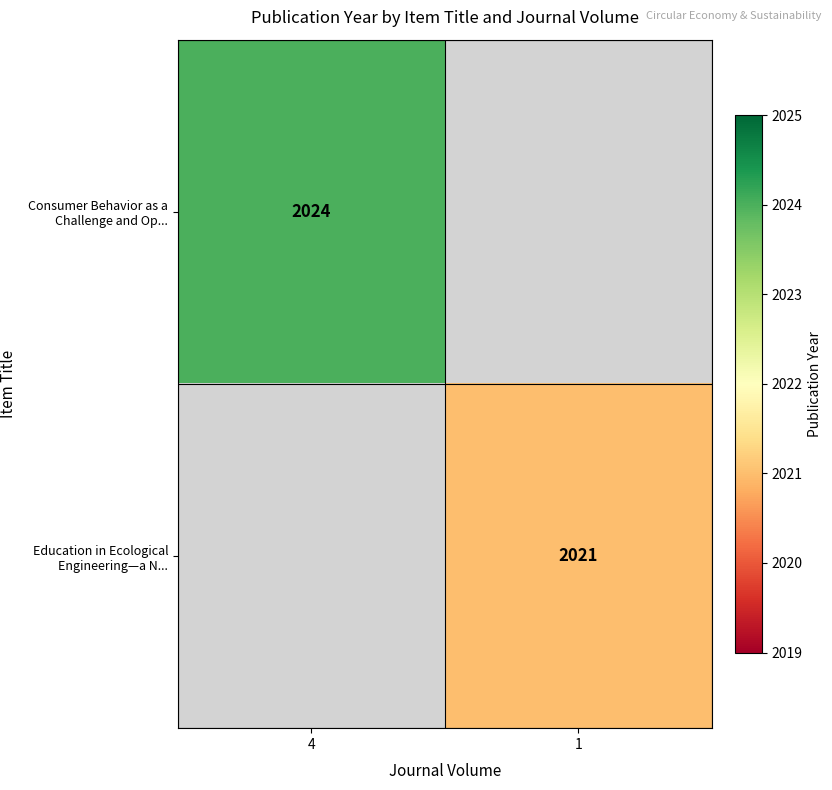

True or false: Education in Ecological Engineering—a N... has a value of 2021 at 1.

True